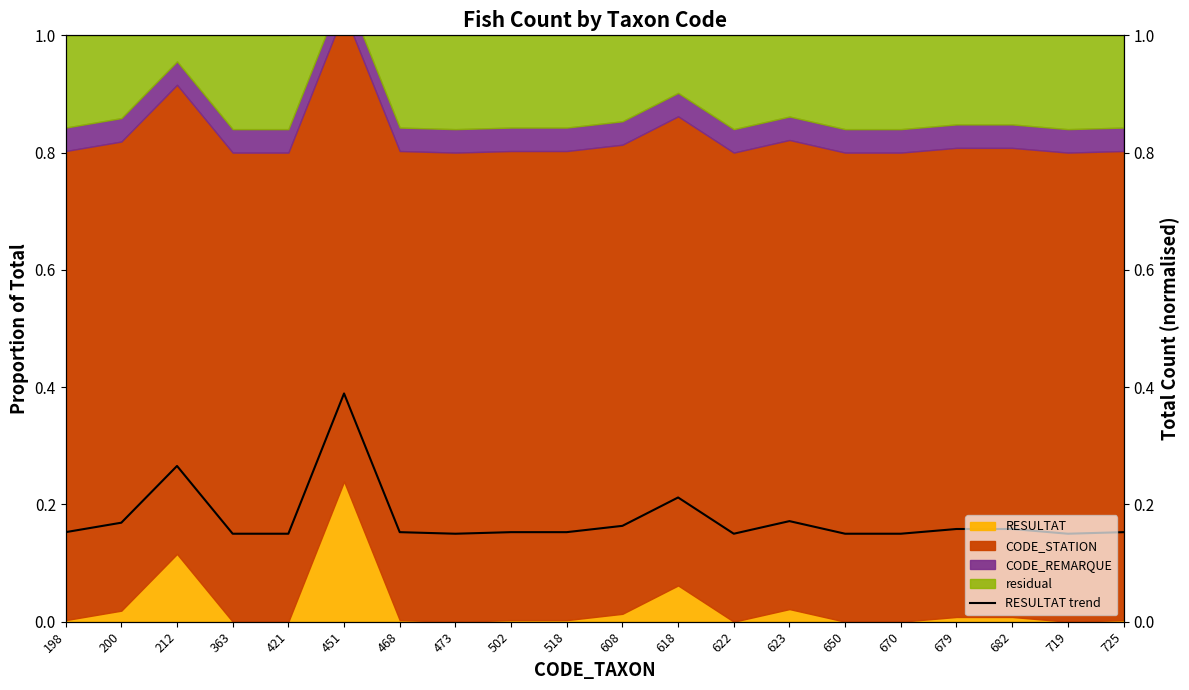

Where is the first local minimum?

473